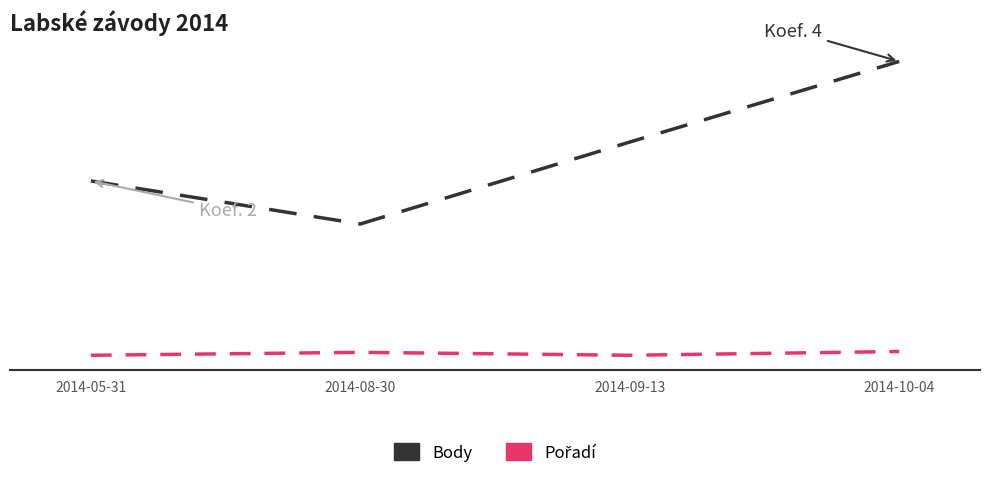

Does the chart have visible grid lines?

No